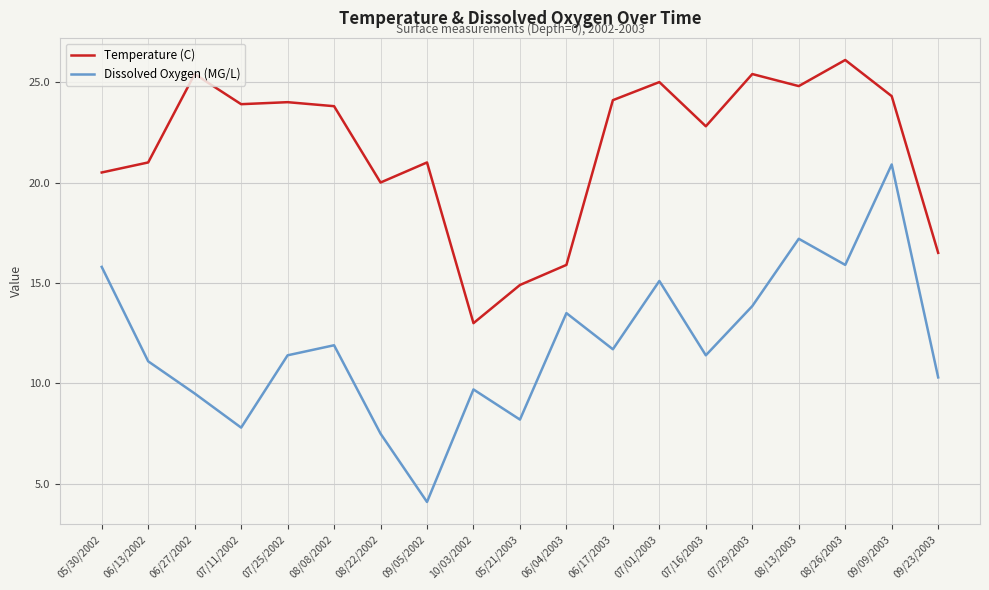

At which label is Dissolved Oxygen (MG/L) closest to 12?

08/08/2002